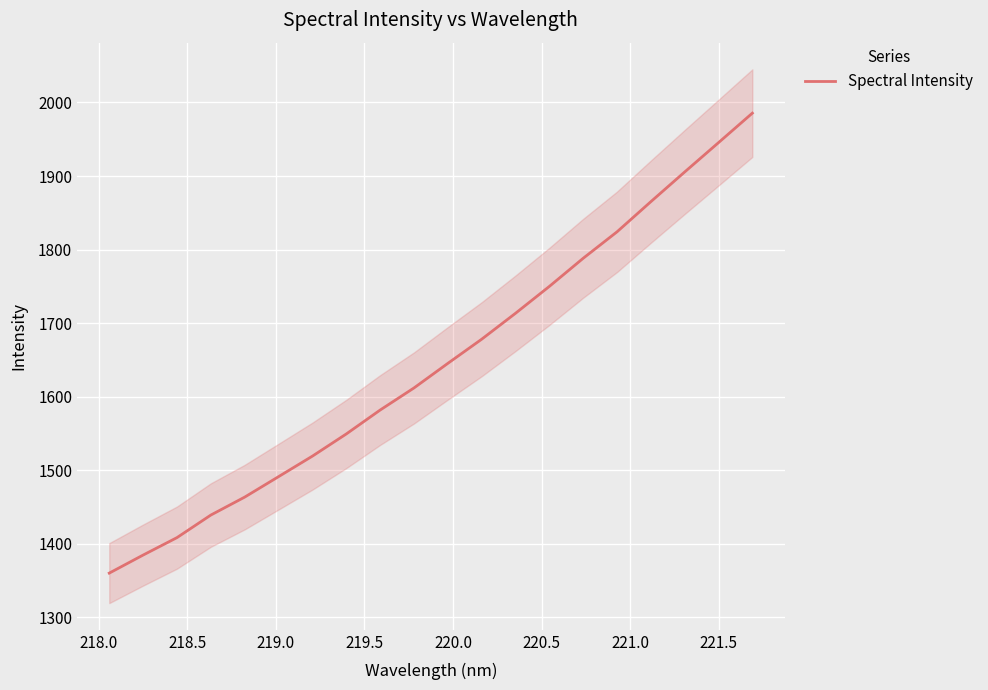

What is the maximum value for Spectral Intensity?

1985.5